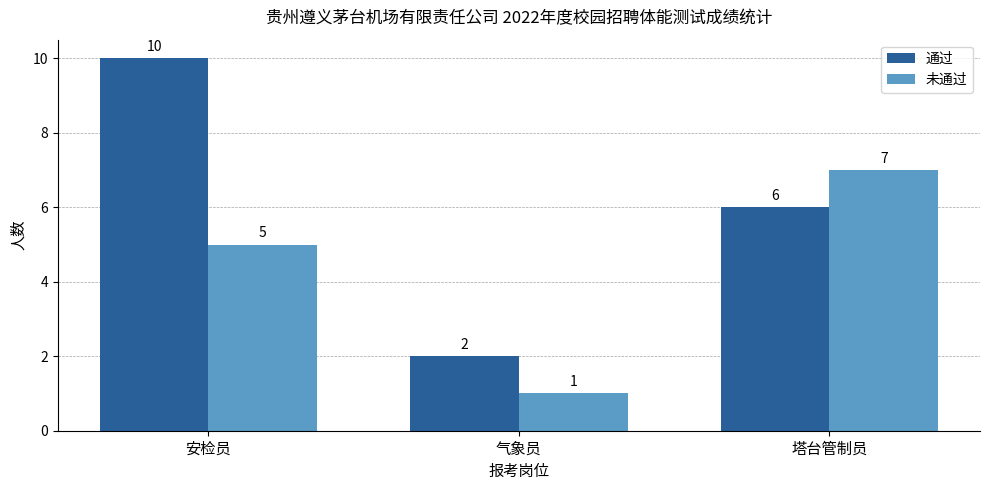

What is the maximum value shown in the chart?

10